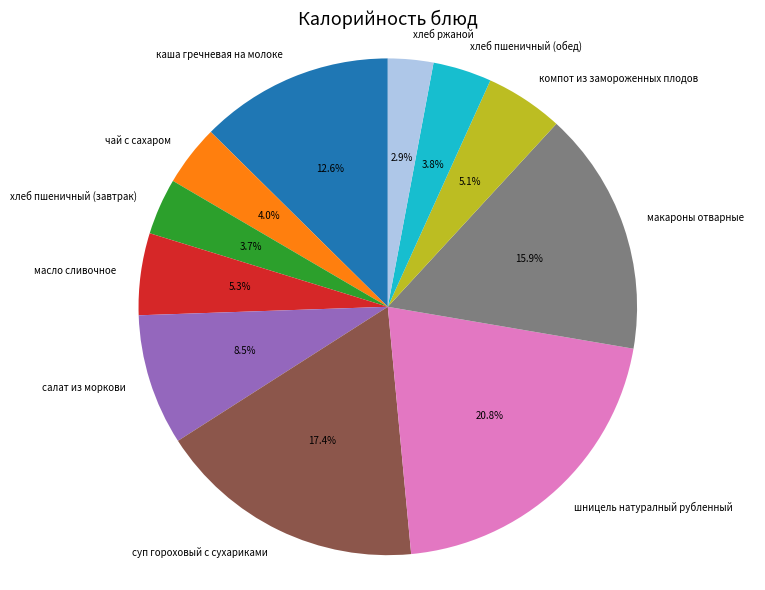

Does any single category account for the majority?

No